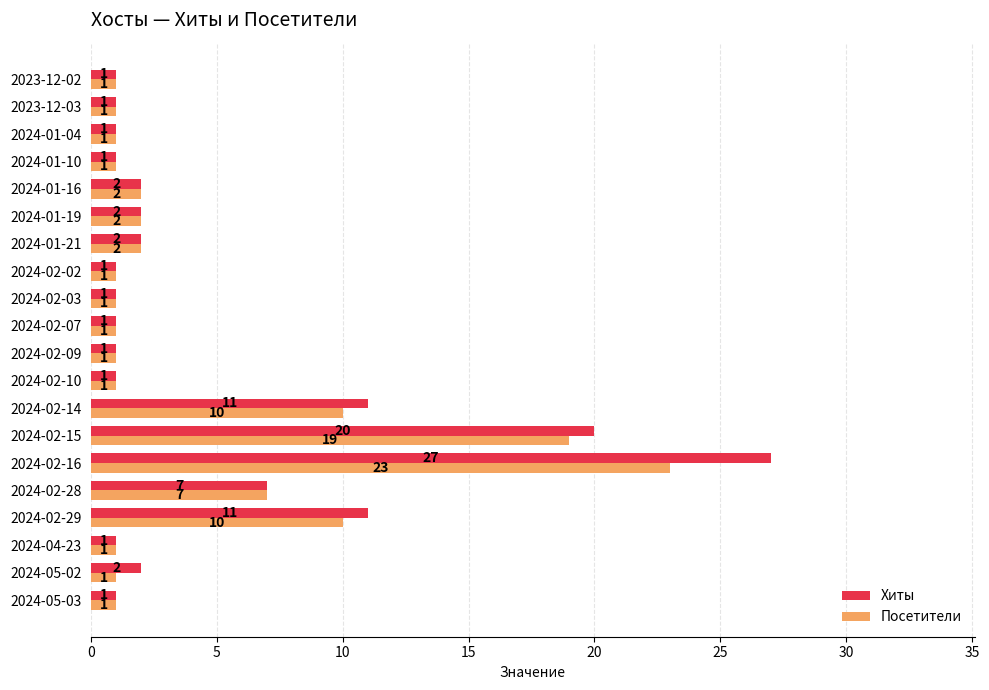

At which category is the sum across all series the highest?

2024-02-16